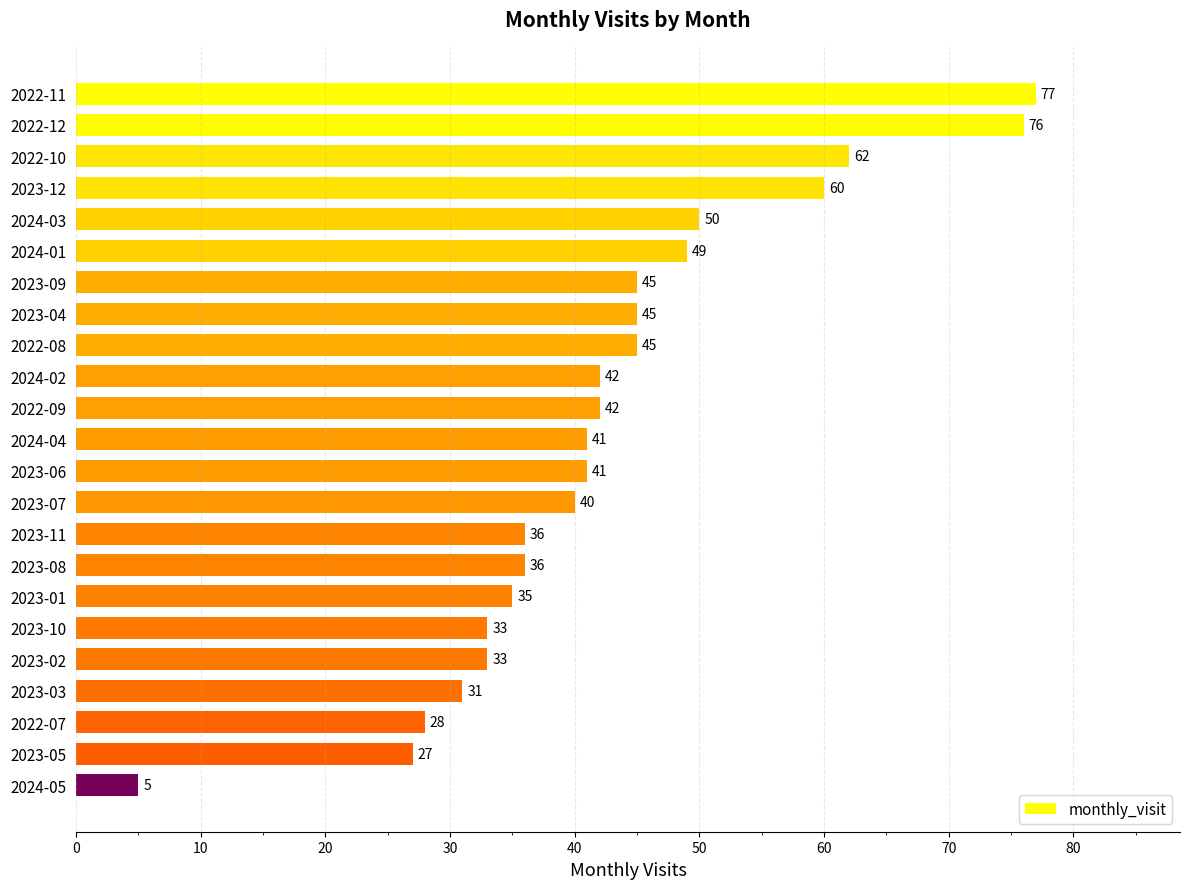

Reading top to bottom, extract all data points from this chart.

2022-11=77	2022-12=76	2022-10=62	2023-12=60	2024-03=50	2024-01=49	2023-09=45	2023-04=45	2022-08=45	2024-02=42	2022-09=42	2024-04=41	2023-06=41	2023-07=40	2023-11=36	2023-08=36	2023-01=35	2023-10=33	2023-02=33	2023-03=31	2022-07=28	2023-05=27	2024-05=5